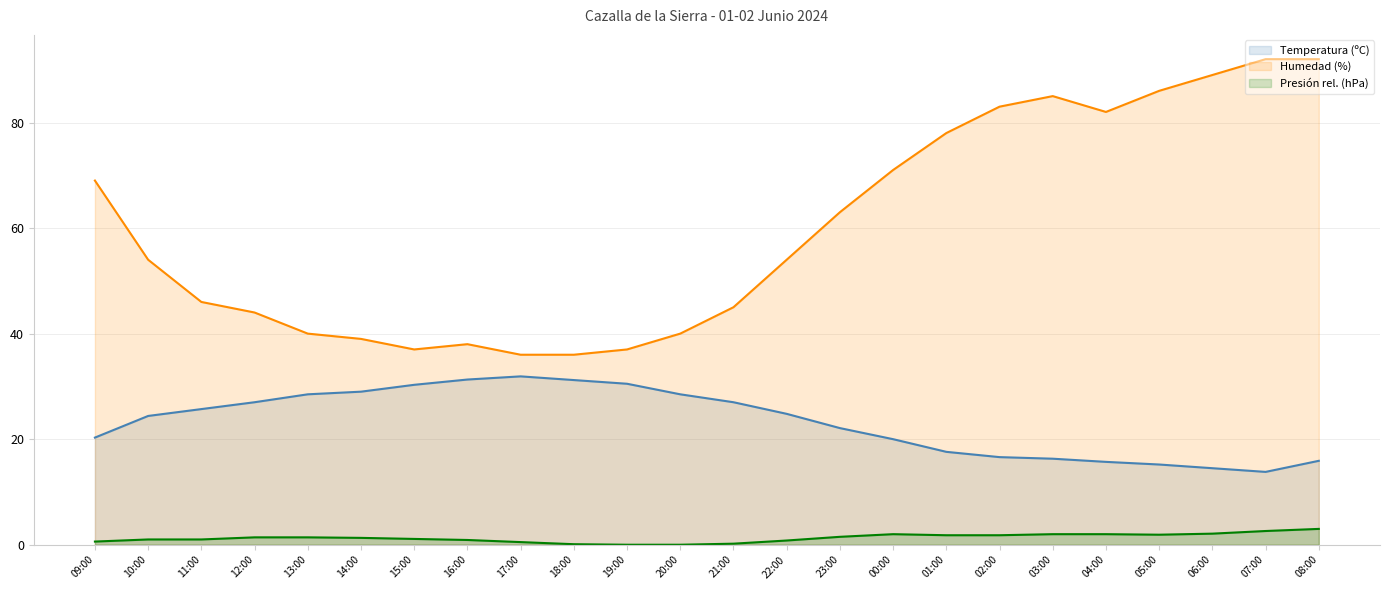

What is the value of the Humedad (%) point at the 6th from the left?

39.0